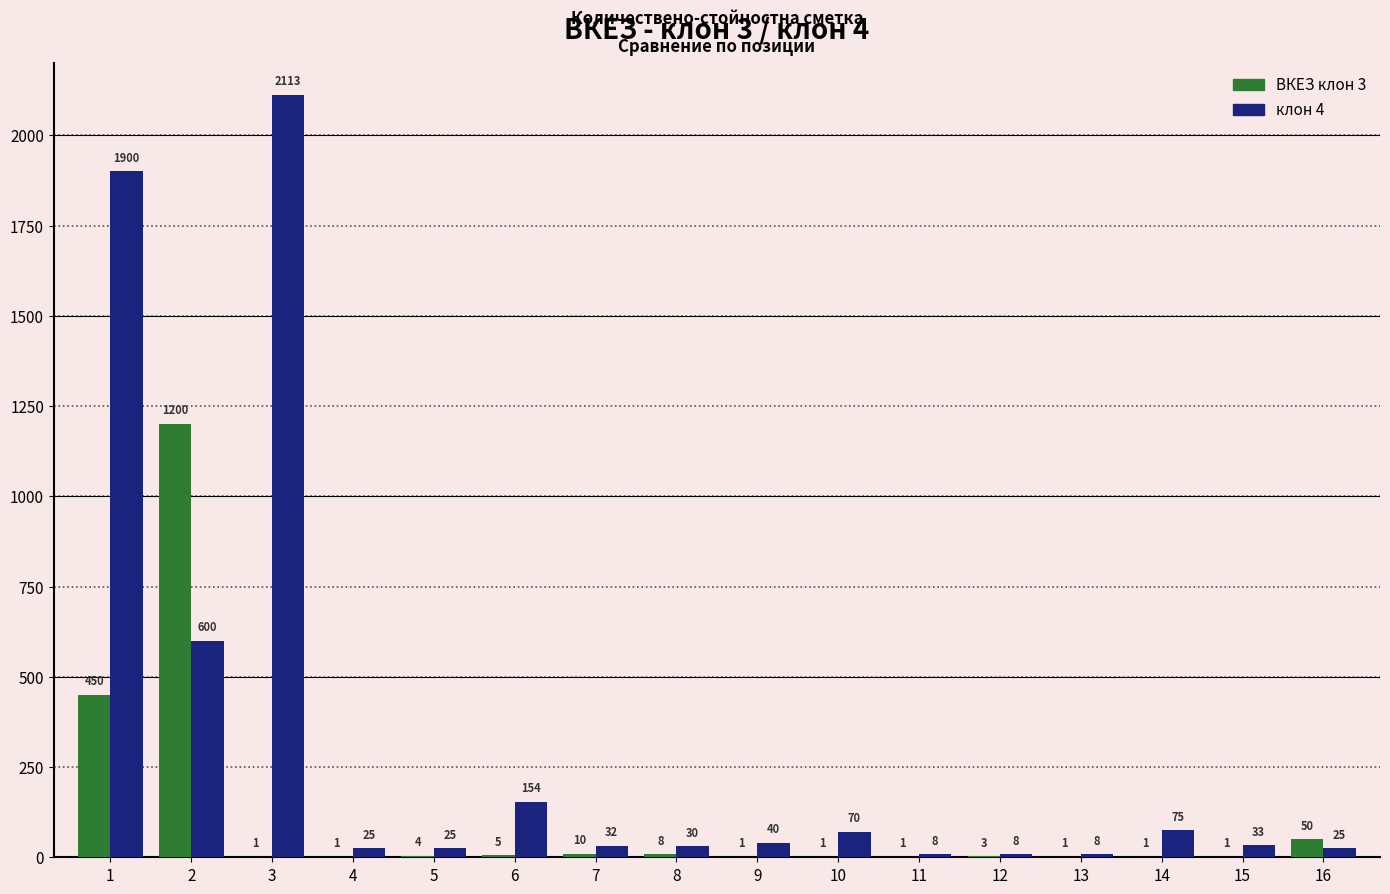

At which category is the sum across all series the highest?

1